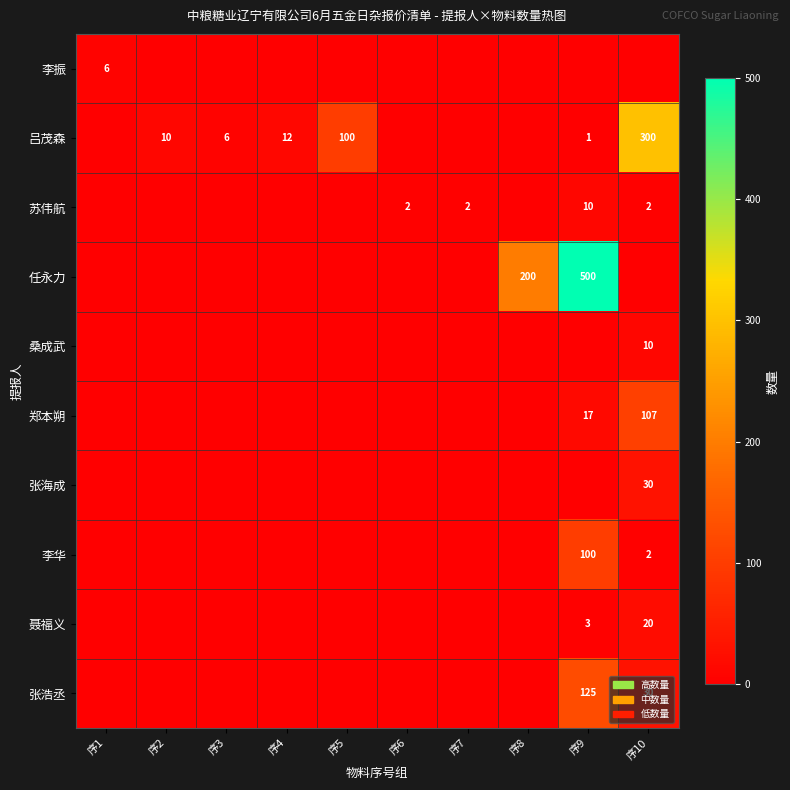

Is it true that 郑本朔 equals 139 at 序10?

False